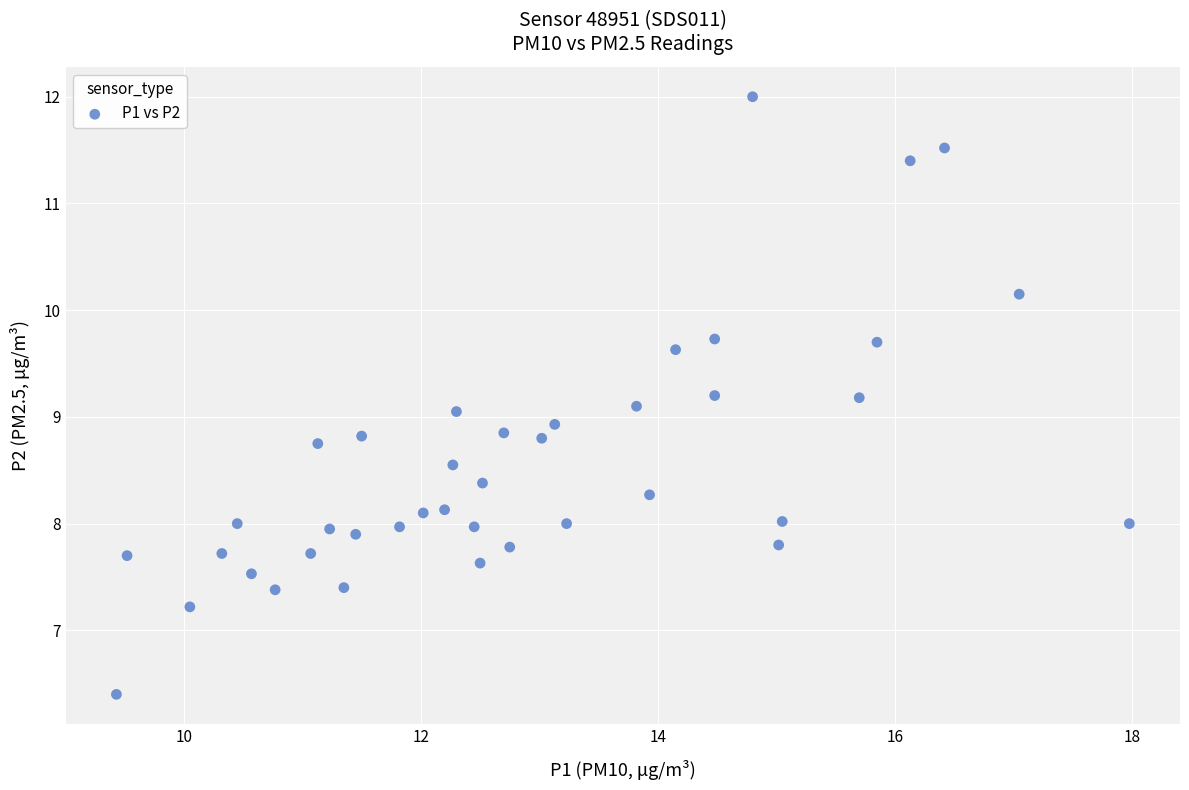

What is the range of X values (max minus min)?

8.6